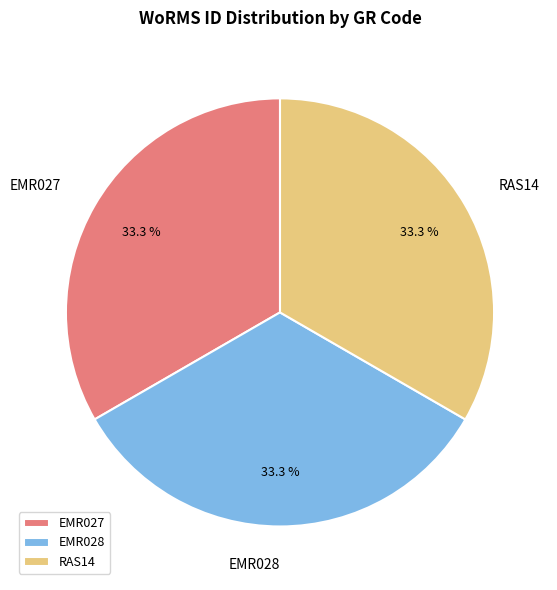

Does EMR028 account for over 50% of the chart?

No